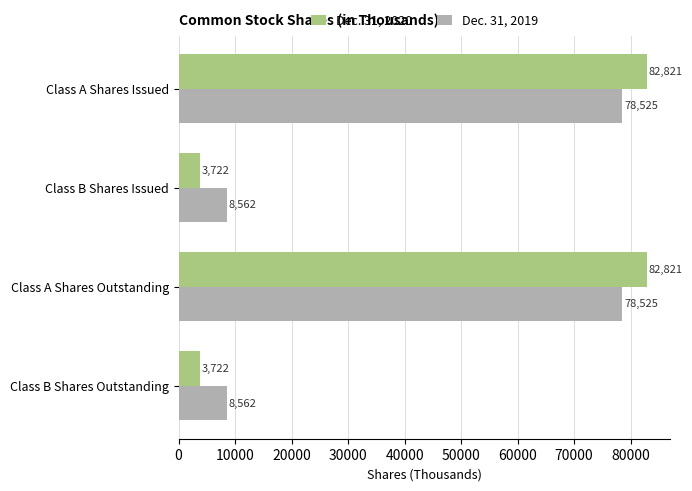

What is the difference between the second highest and second lowest values in the Dec. 31, 2020 series?

79099